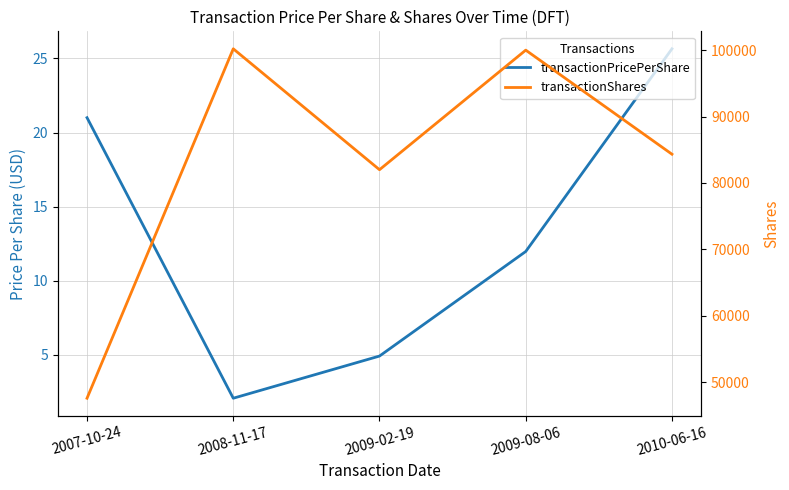

What is the value of the transactionPricePerShare point at the 2nd from the left?

2.1